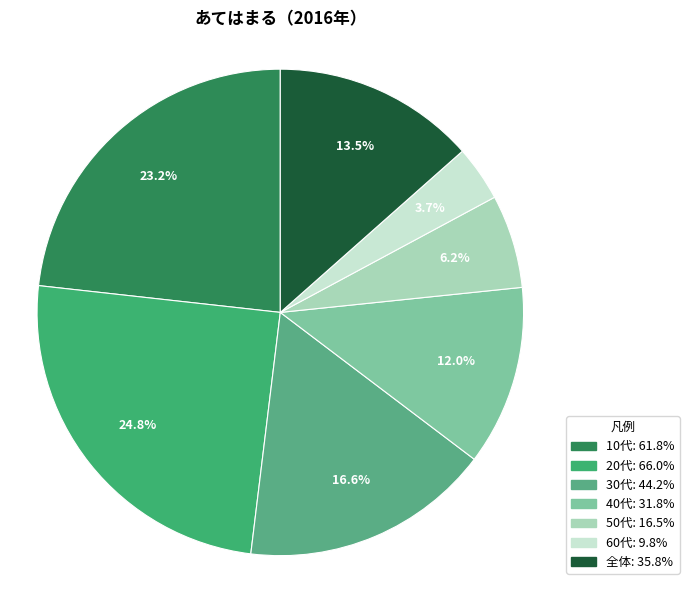

To the nearest percent, what is the combined percentage of 40代 and 30代?

29%